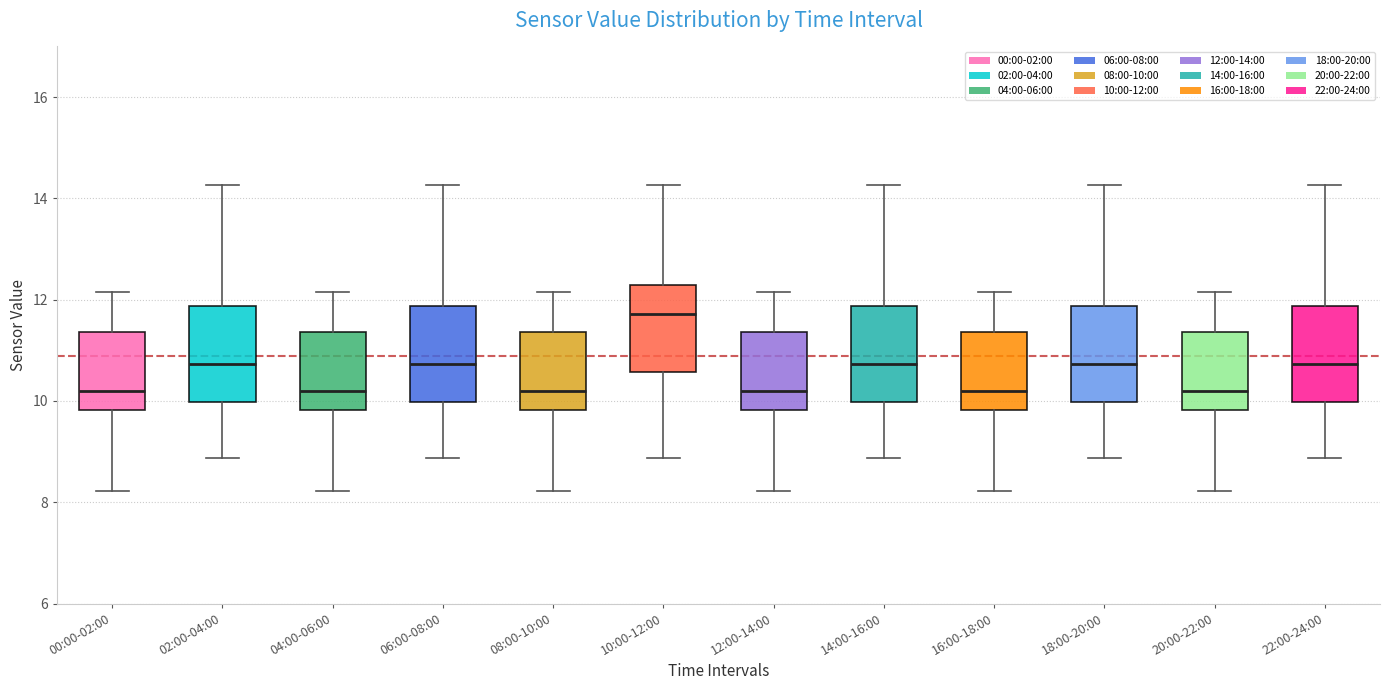

Reading left to right, read every box against the y-axis: the position of its median line, the range the box covers, and the ends of its whiskers. The values are not printed on the chart, so give them approximately, as read against the axis.

00:00-02:00: median 10.2, box 9.8 to 11.4, whiskers 8.2 to 12.2
02:00-04:00: median 10.8, box 10.0 to 11.8, whiskers 8.8 to 14.2
04:00-06:00: median 10.2, box 9.8 to 11.4, whiskers 8.2 to 12.2
06:00-08:00: median 10.8, box 10.0 to 11.8, whiskers 8.8 to 14.2
08:00-10:00: median 10.2, box 9.8 to 11.4, whiskers 8.2 to 12.2
10:00-12:00: median 11.8, box 10.6 to 12.2, whiskers 8.8 to 14.2
12:00-14:00: median 10.2, box 9.8 to 11.4, whiskers 8.2 to 12.2
14:00-16:00: median 10.8, box 10.0 to 11.8, whiskers 8.8 to 14.2
16:00-18:00: median 10.2, box 9.8 to 11.4, whiskers 8.2 to 12.2
18:00-20:00: median 10.8, box 10.0 to 11.8, whiskers 8.8 to 14.2
20:00-22:00: median 10.2, box 9.8 to 11.4, whiskers 8.2 to 12.2
22:00-24:00: median 10.8, box 10.0 to 11.8, whiskers 8.8 to 14.2